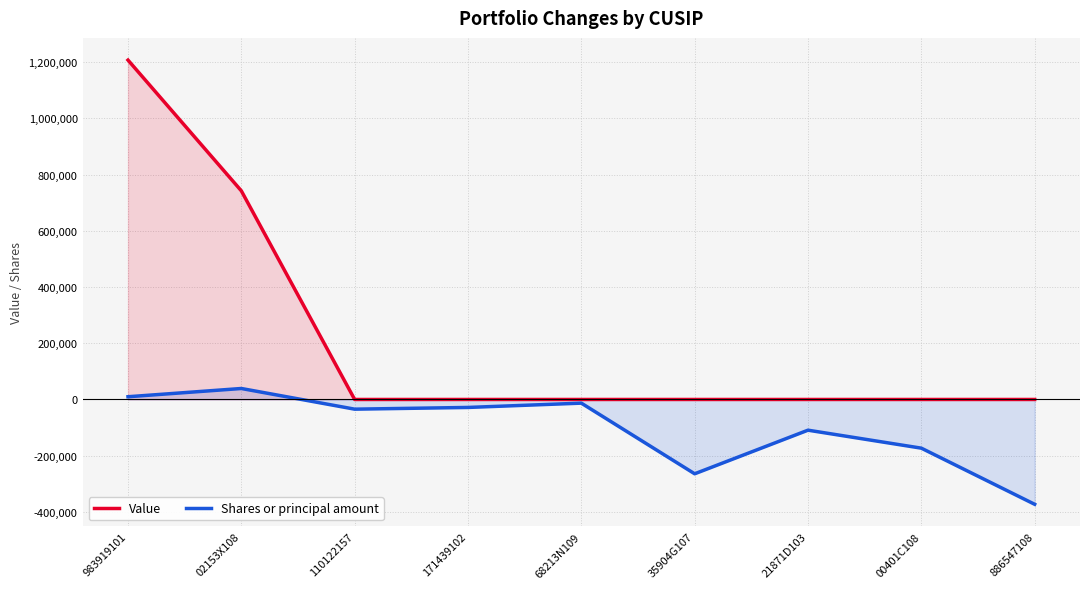

True or false: Value and Shares or principal amount cross at least once.

False